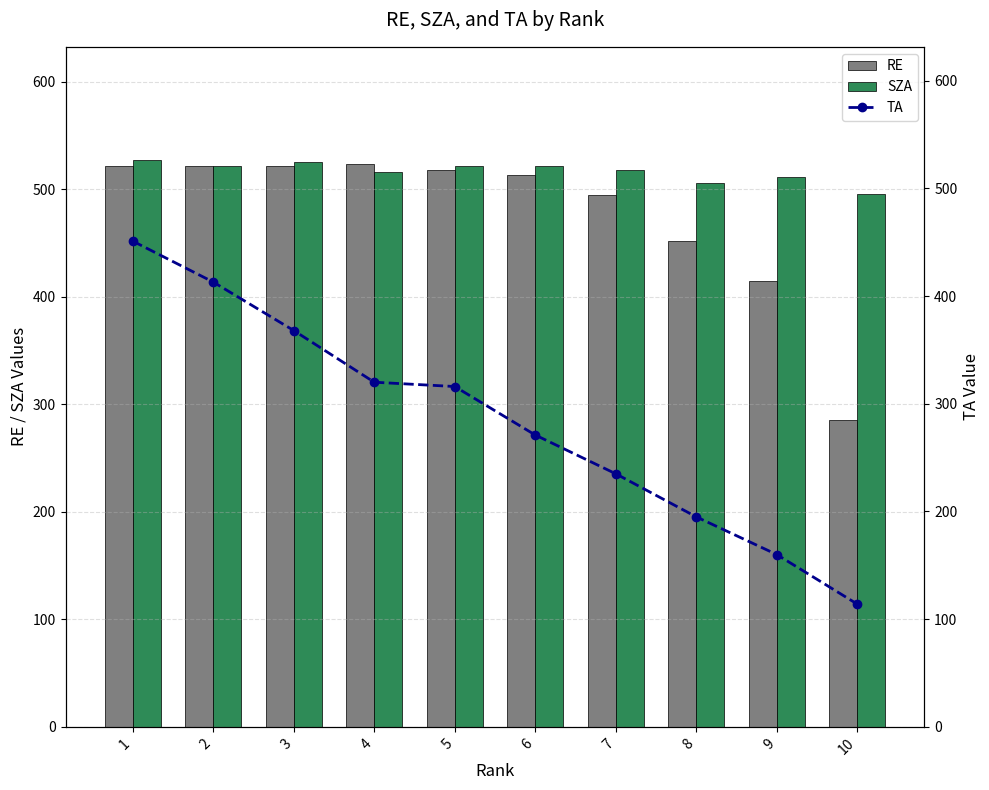

How many values in the SZA series are below 522?

5